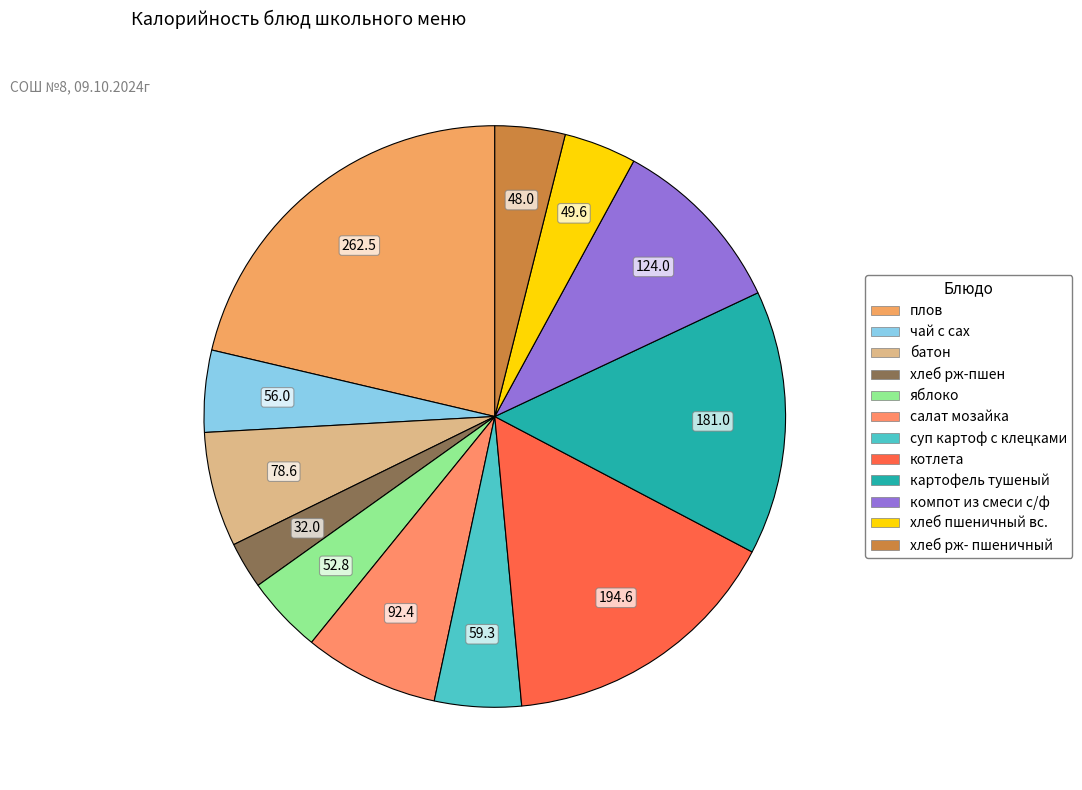

What is the change in value from картофель тушеный to хлеб рж- пшеничный?

-133.0